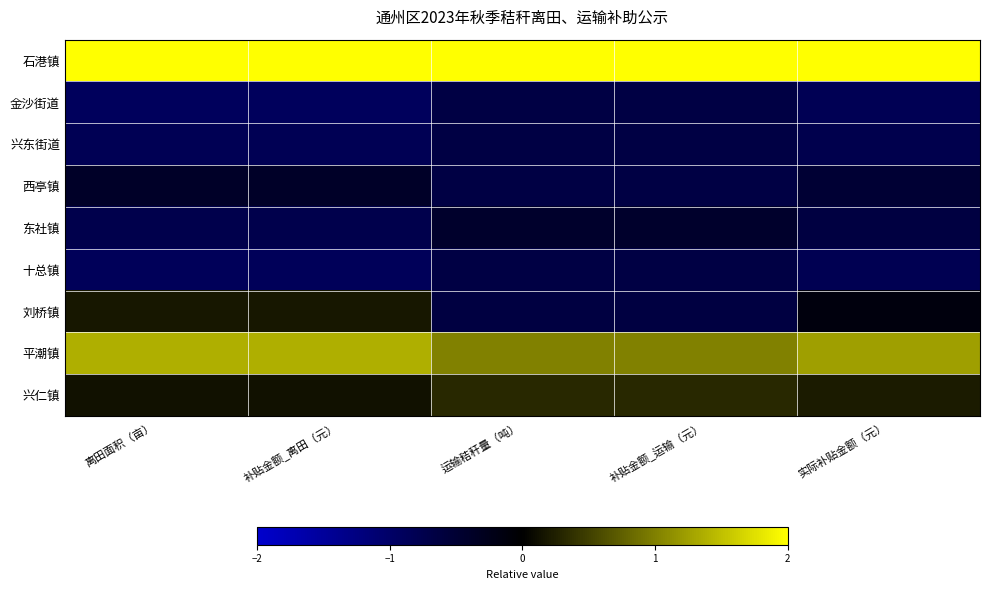

What is the maximum value shown in the chart?

2.4